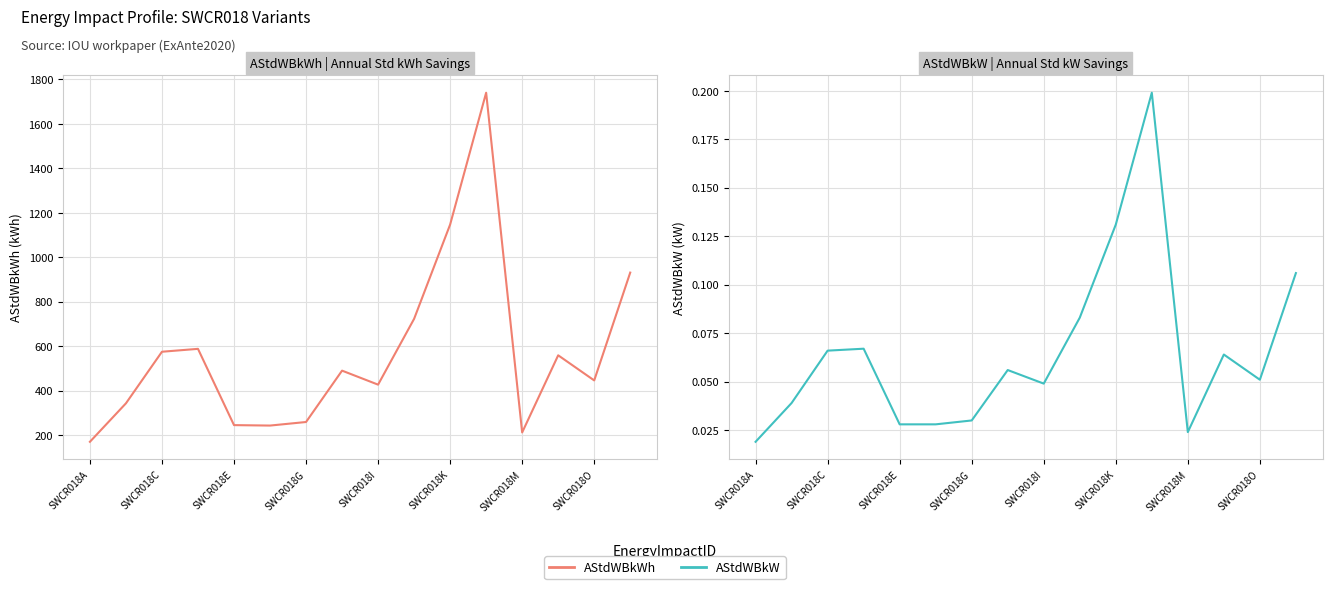

How many interior local peaks does the AStdWBkWh series have?

4